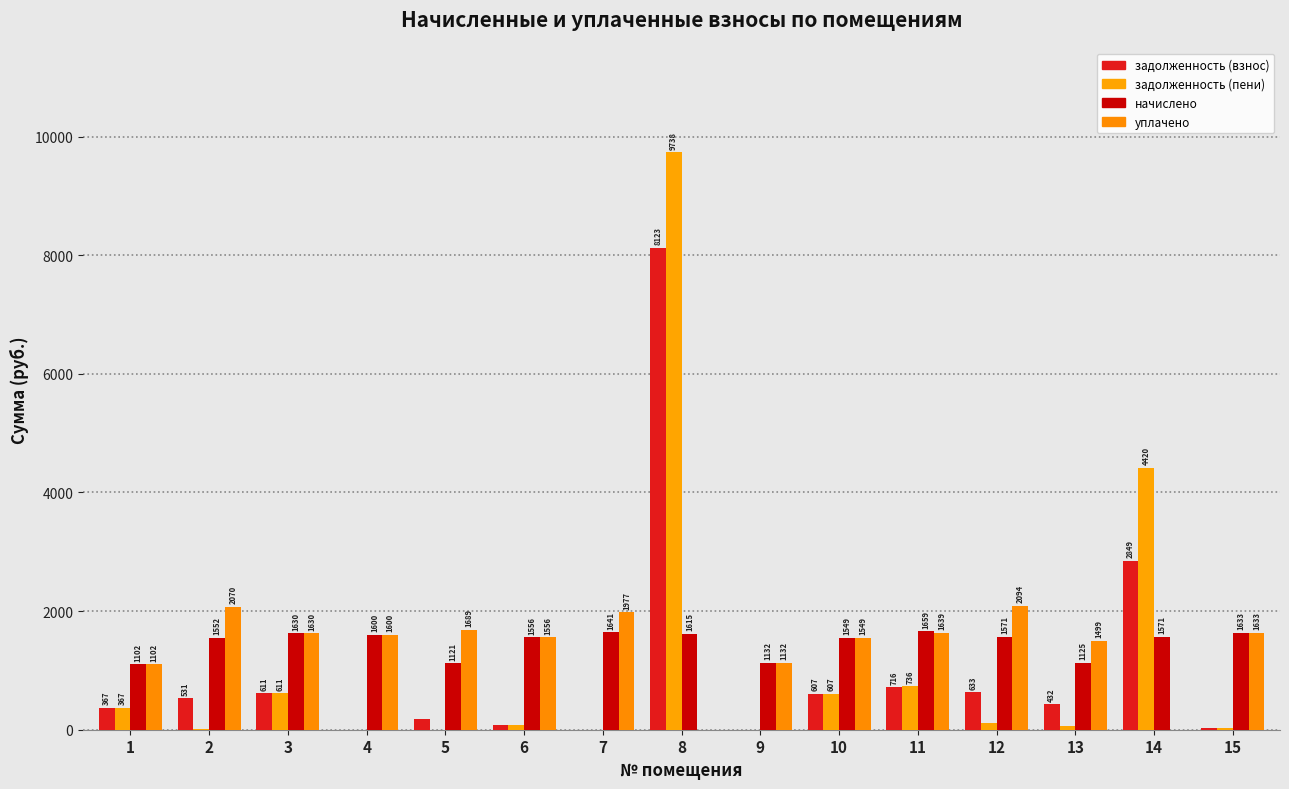

How many series are shown in this chart?

4